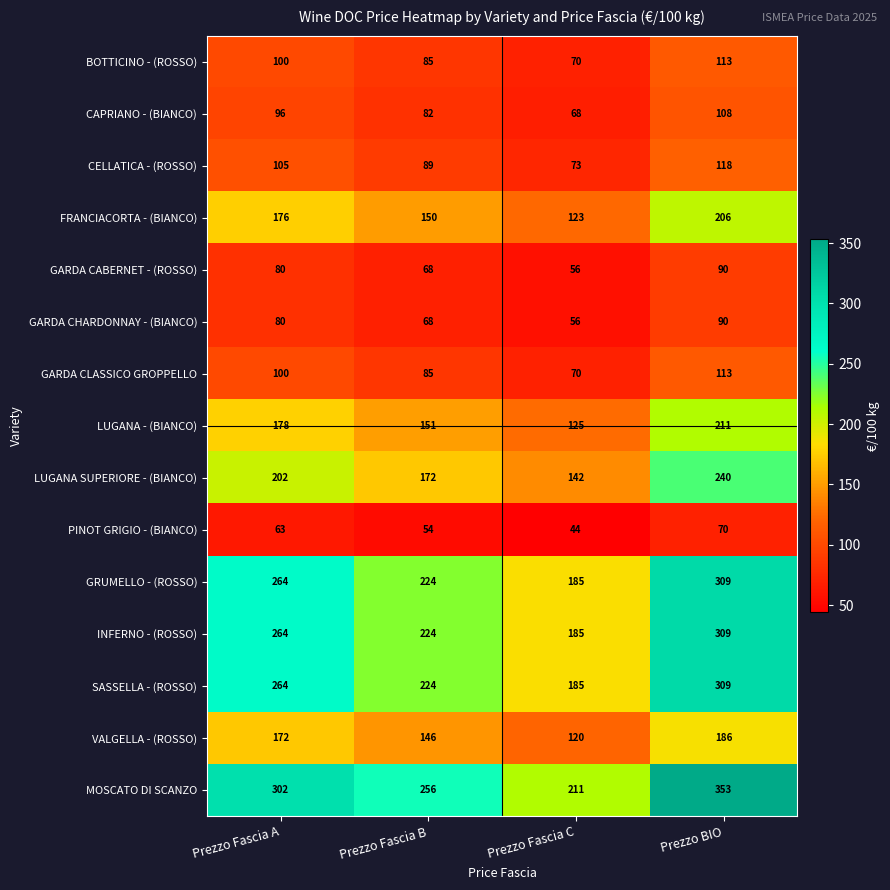

Which category has the lowest value in the FRANCIACORTA - (BIANCO) series?

Prezzo Fascia C